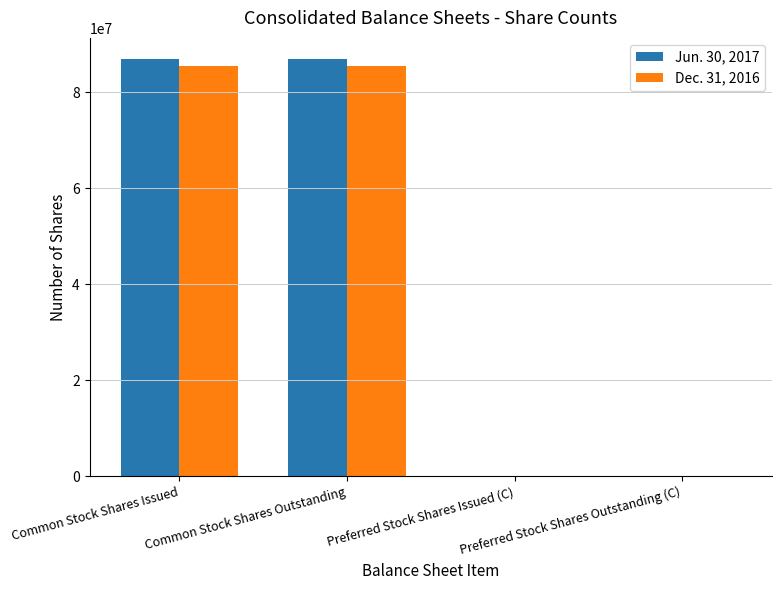

Is the value of Jun. 30, 2017 at Common Stock Shares Issued greater than the value of Dec. 31, 2016 at Preferred Stock Shares Issued (C)?

Yes